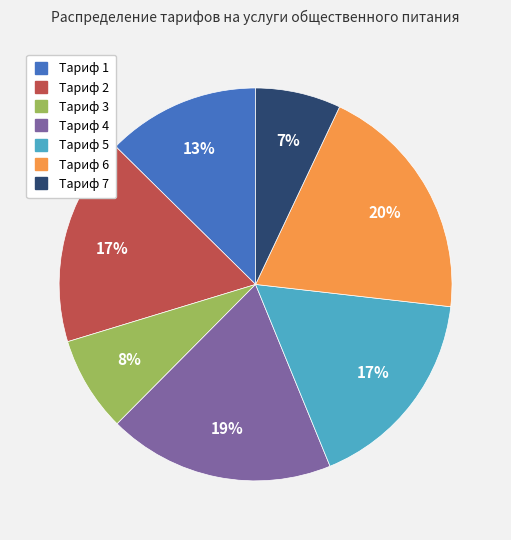

Count the number of slices in the pie.

7